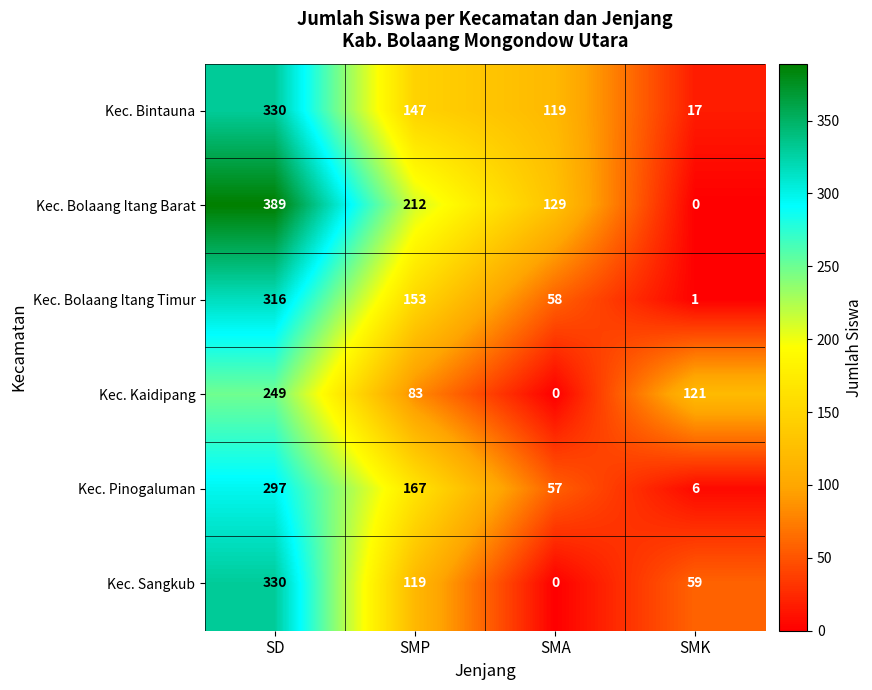

What is the sum of all Kec. Sangkub values?

508